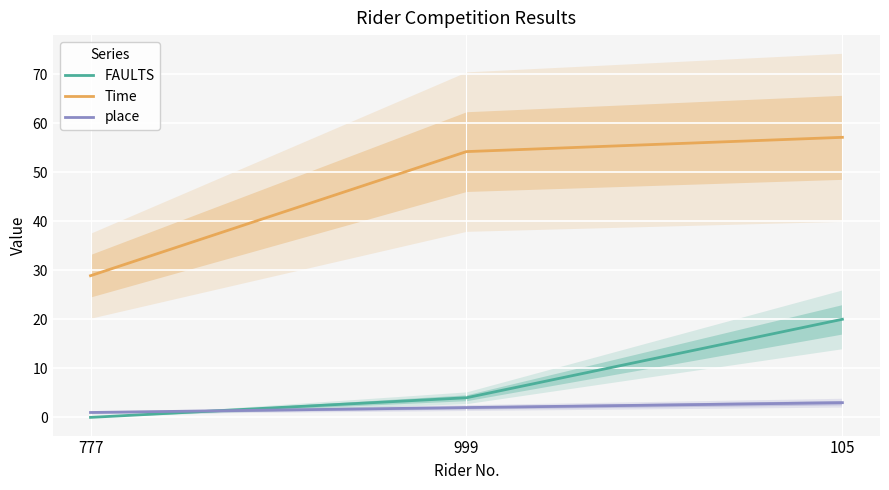

Reading right to left, extract all data points from this chart.

FAULTS: 20.0	4.0	0.0
Time: 57.1	54.2	28.9
place: 3.0	2.0	1.0